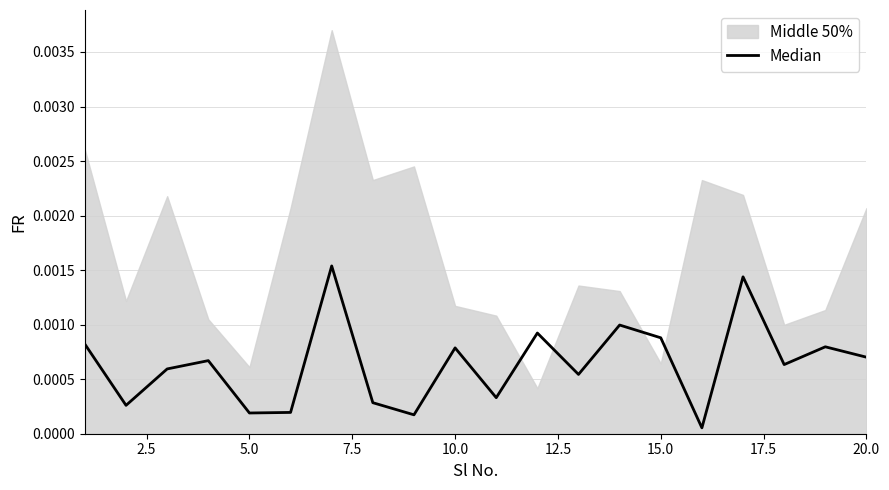

How many categories are shown in the chart?

20